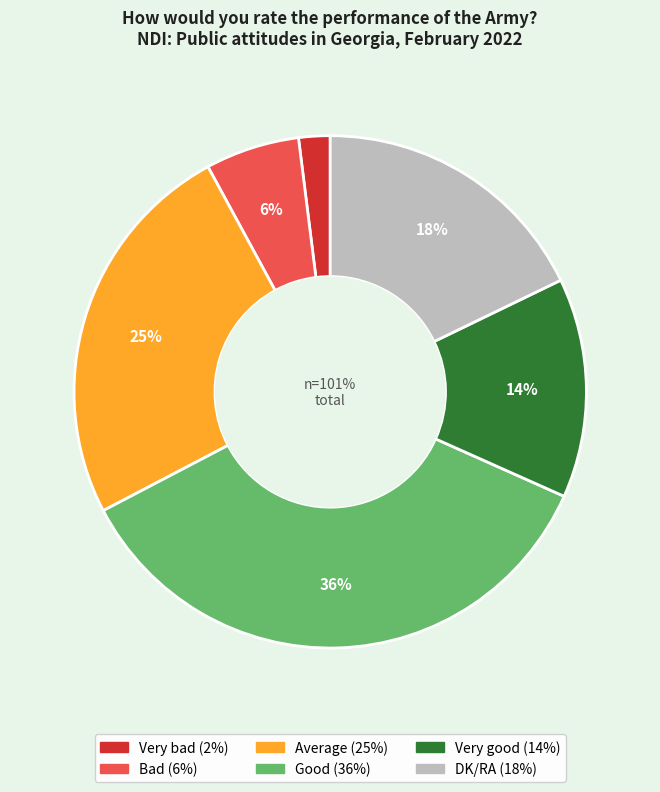

To the nearest percent, what is the average slice percentage?

17%